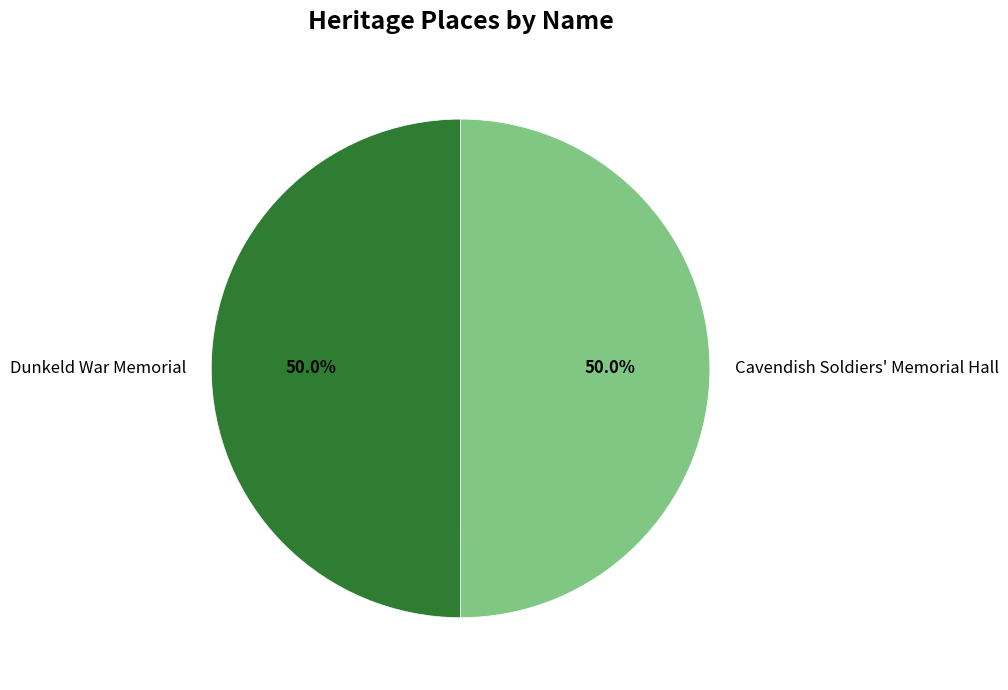

How much of the chart is everything except Cavendish Soldiers' Memorial Hall?

50.0%